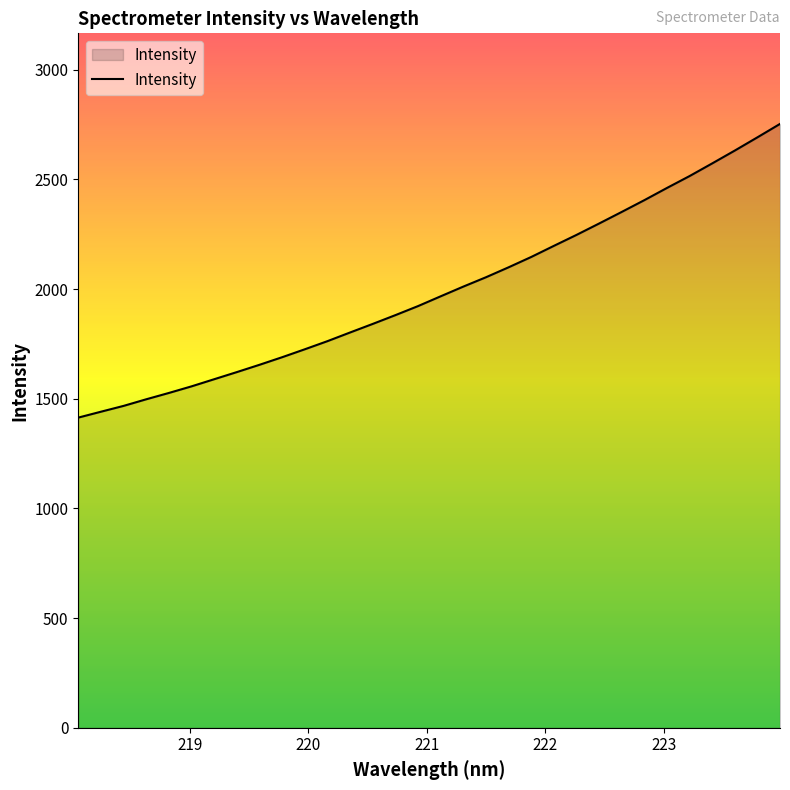

What is the difference between the maximum and minimum values?

1338.8